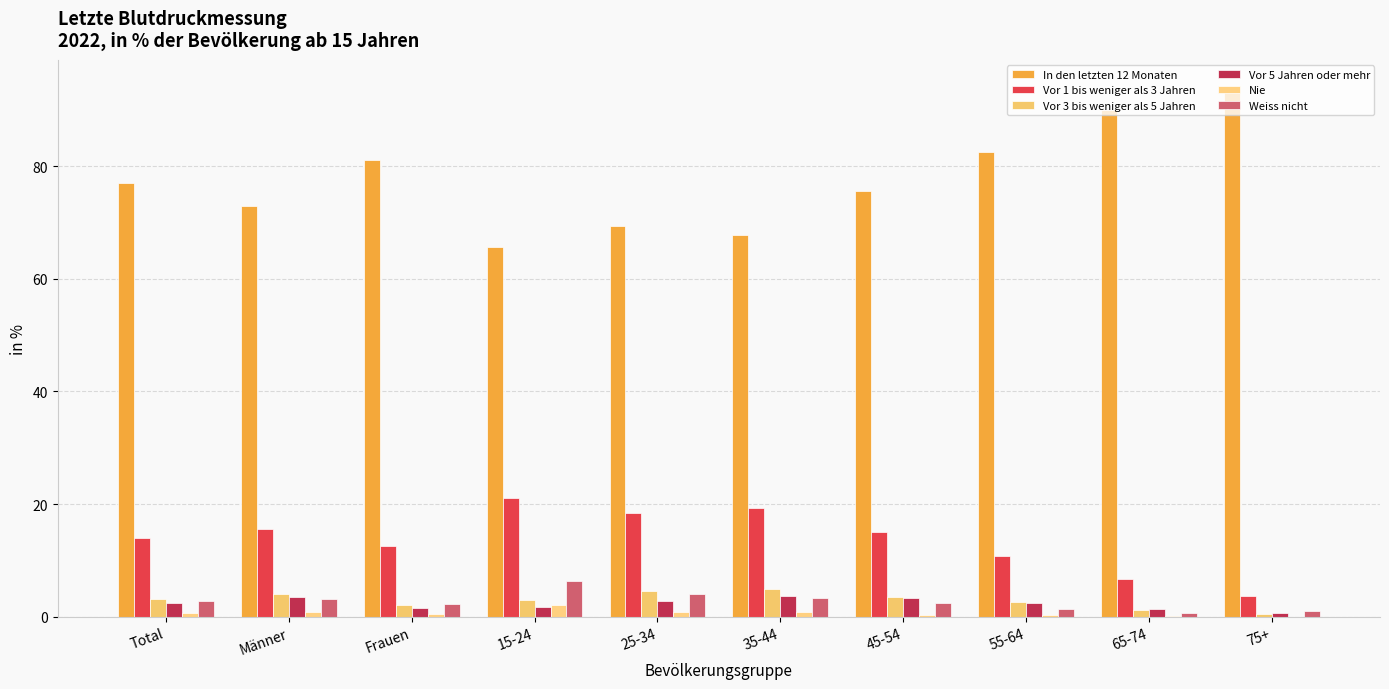

What is the sum of all Weiss nicht values?

27.3